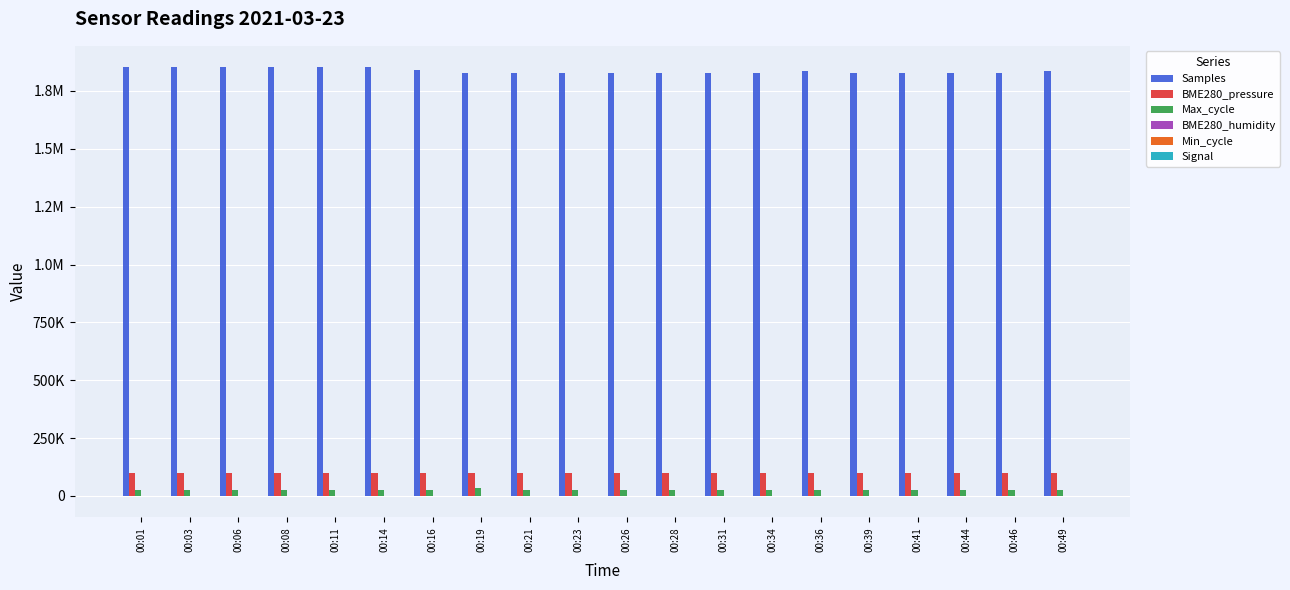

Where is Max_cycle nearest to the value 29107?

00:16